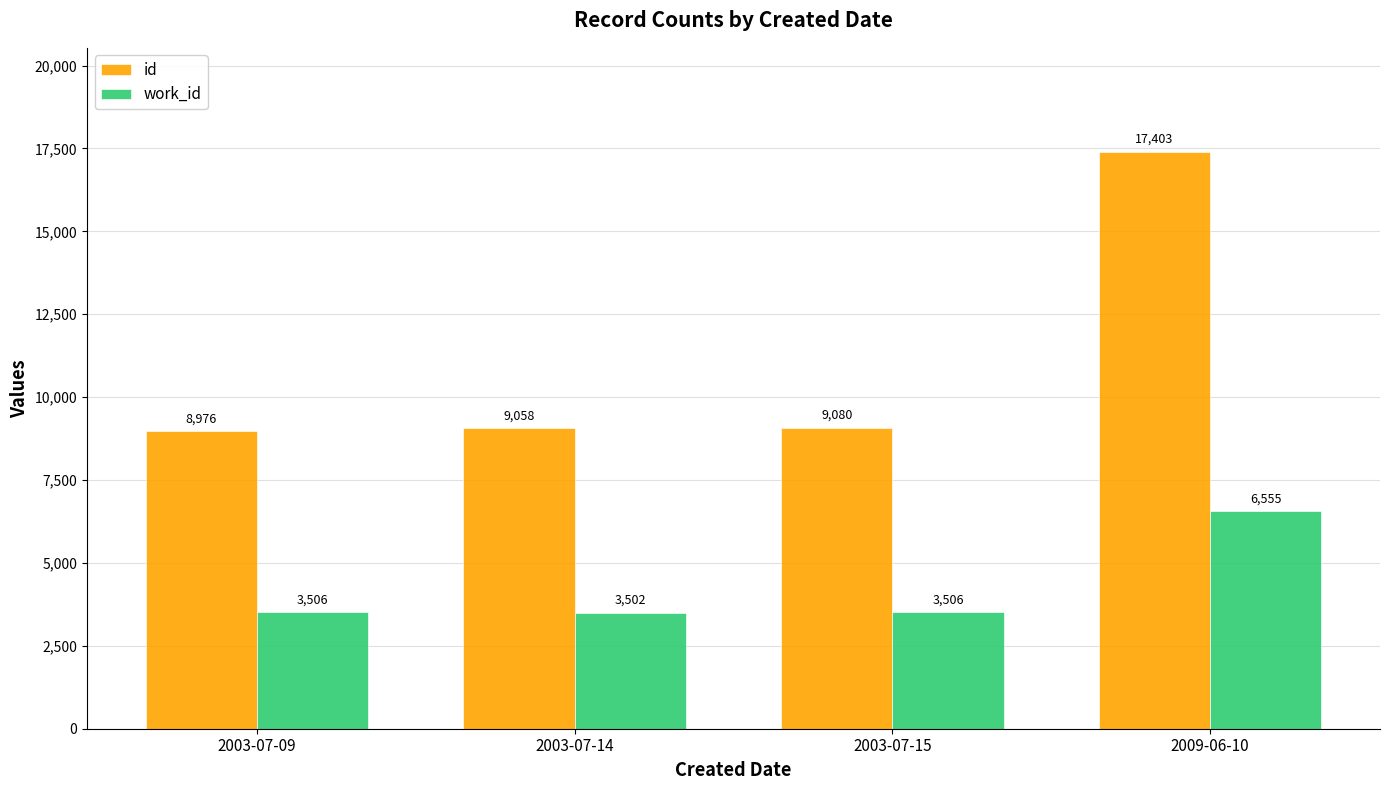

Where is id nearest to the value 13189?

2003-07-15